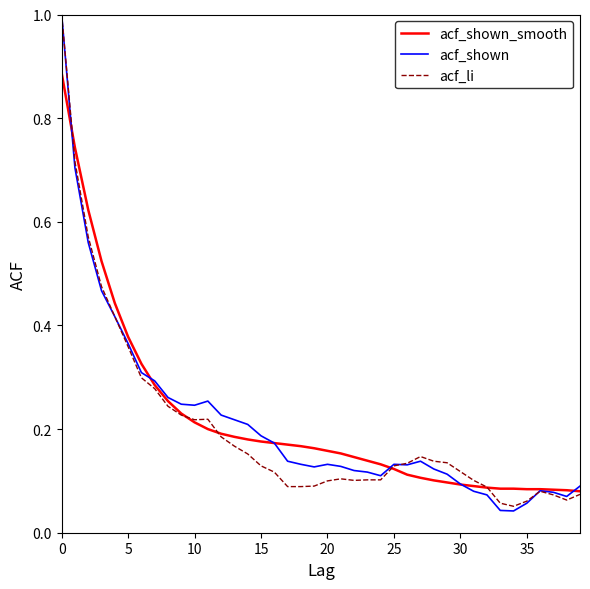

How many lines are shown in the chart?

3